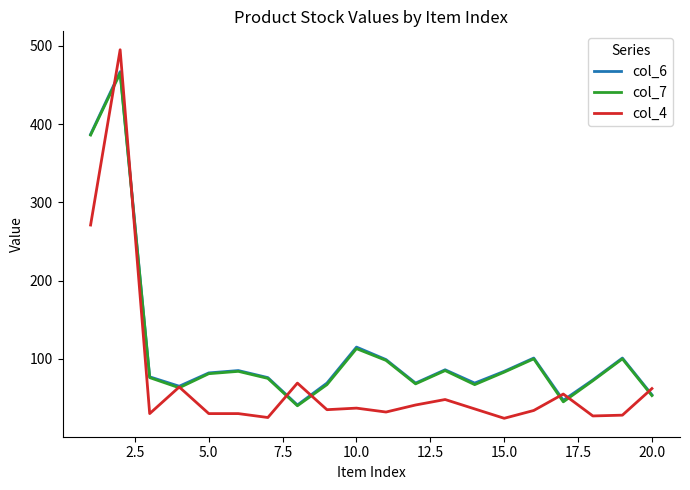

What is the maximum value shown in the chart?

495